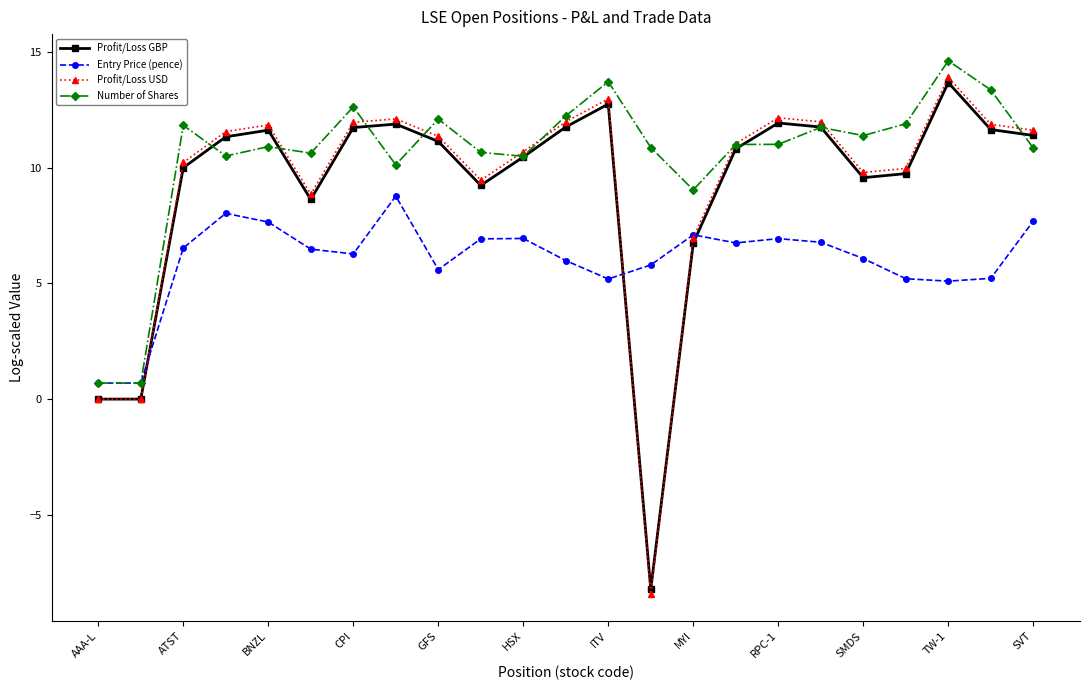

Which series has the largest range (max minus min)?

Profit/Loss USD